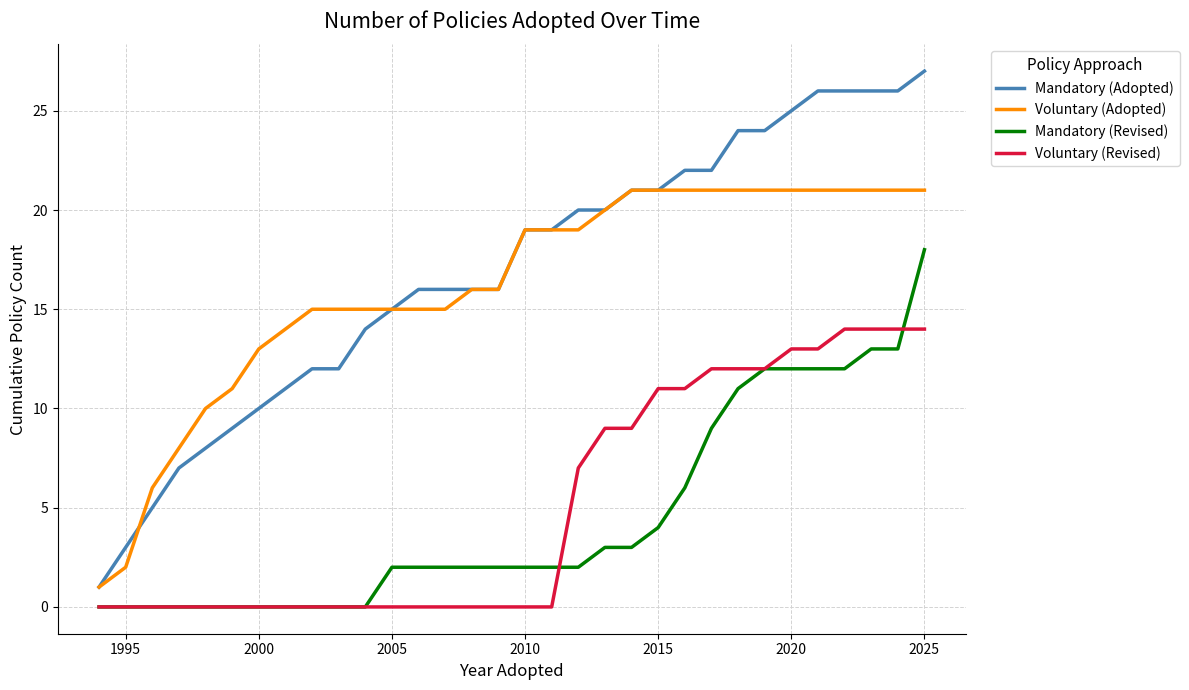

What is the minimum value for Mandatory (Adopted)?

1